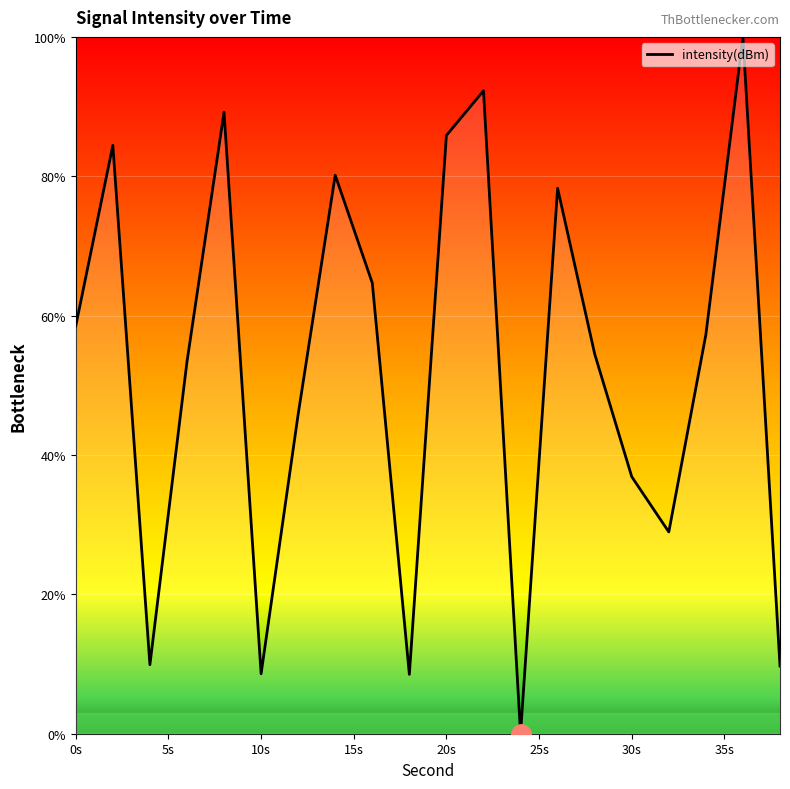

What is the difference between the maximum and minimum values?

100.0